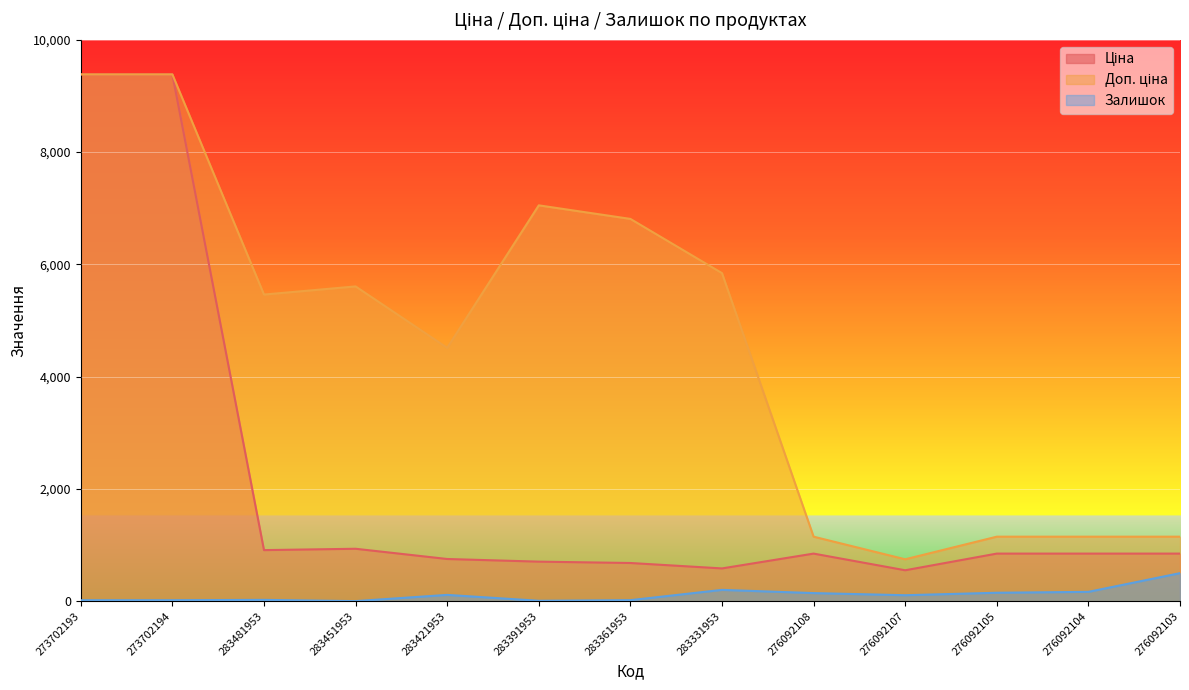

Where is Ціна nearest to the value 4967?

283451953